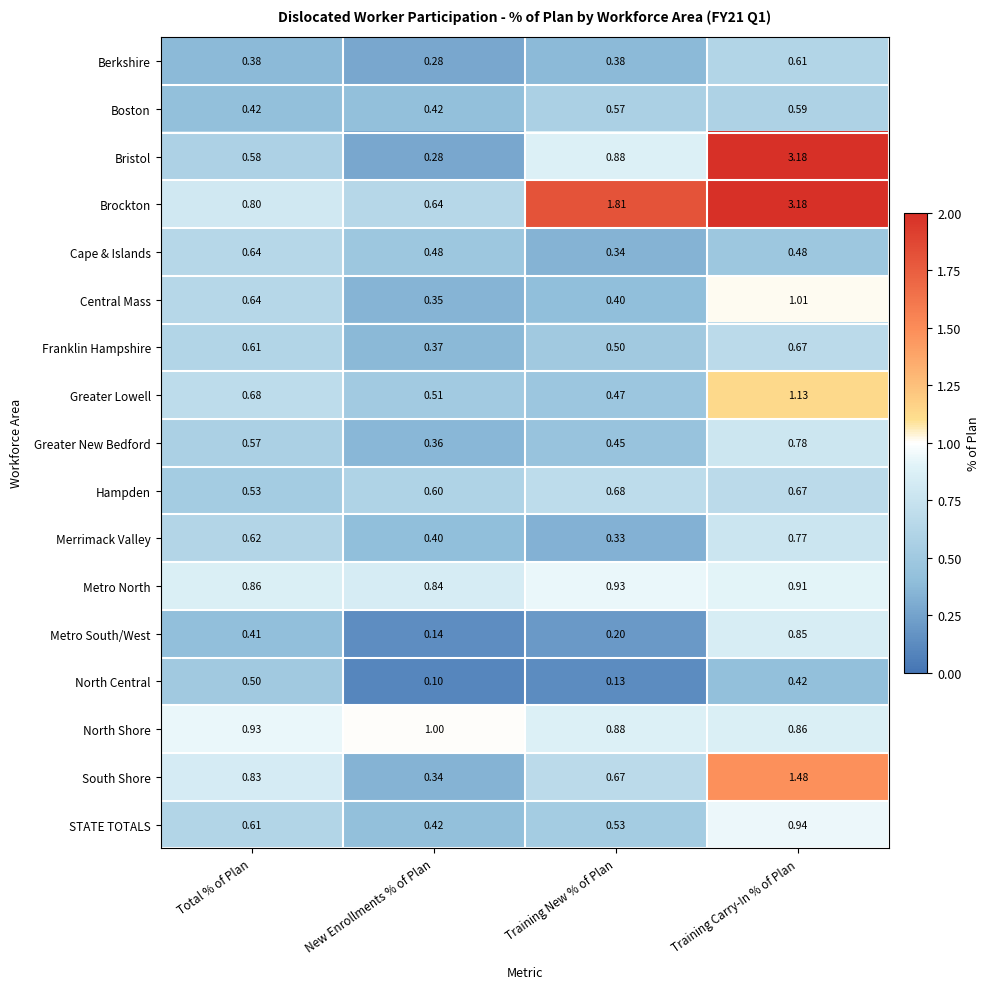

Which series changed the most between Total % of Plan and Training New % of Plan?

Brockton